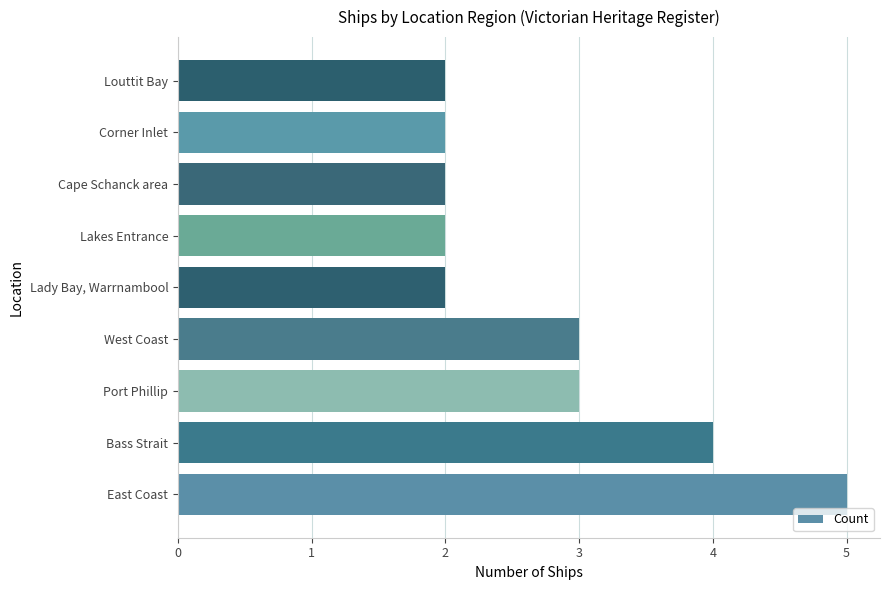

Are the bars grouped side by side (vs. stacked)?

No